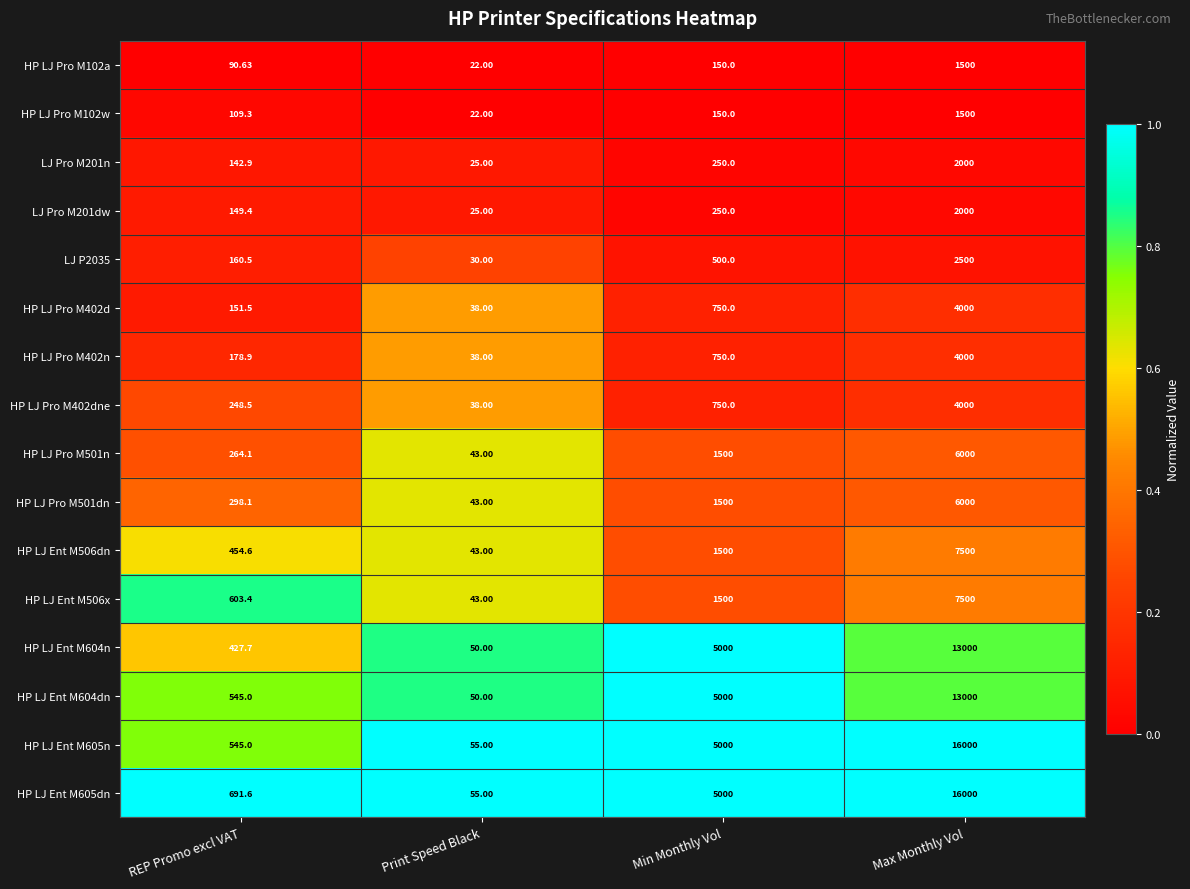

At which label does HP LJ Pro M501dn reach its peak?

Max Monthly Vol